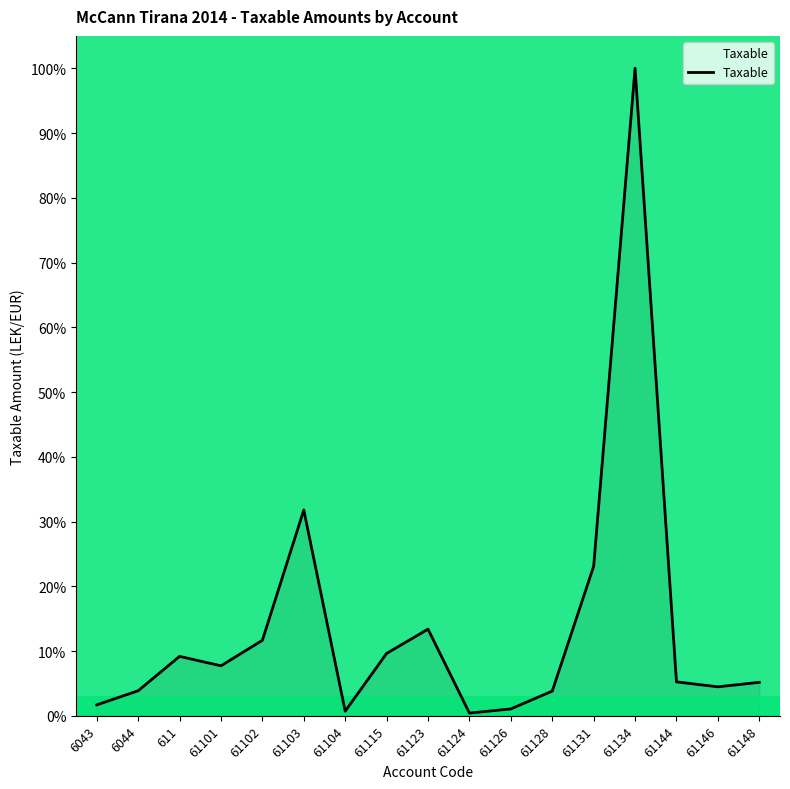

What position from the right is 61102?

13